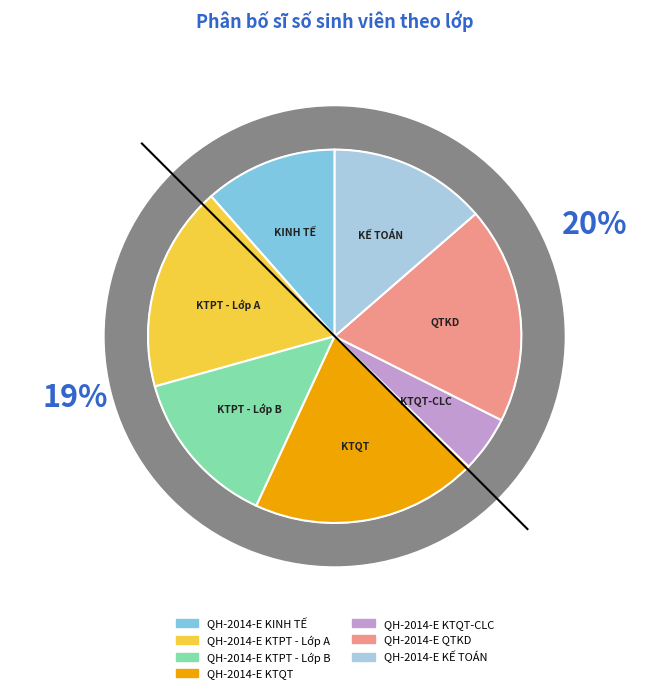

Is there any slice that represents more than half of the pie?

No